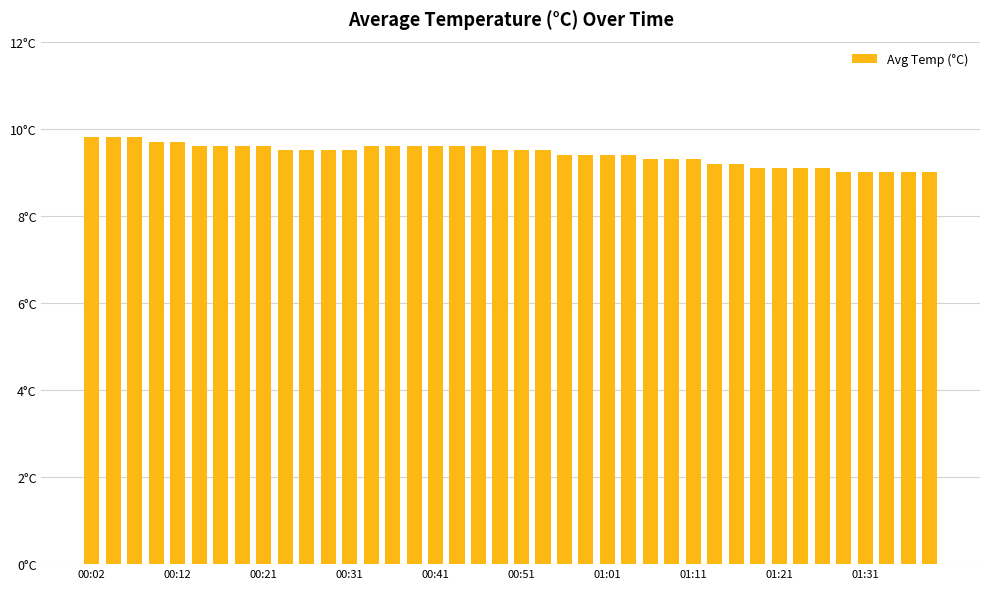

Does the chart contain any negative values?

No